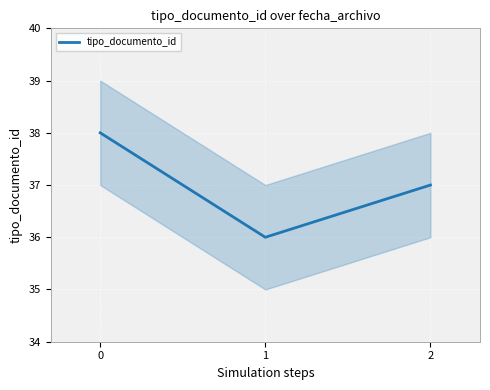

Does the chart display data point markers on the line(s)?

No